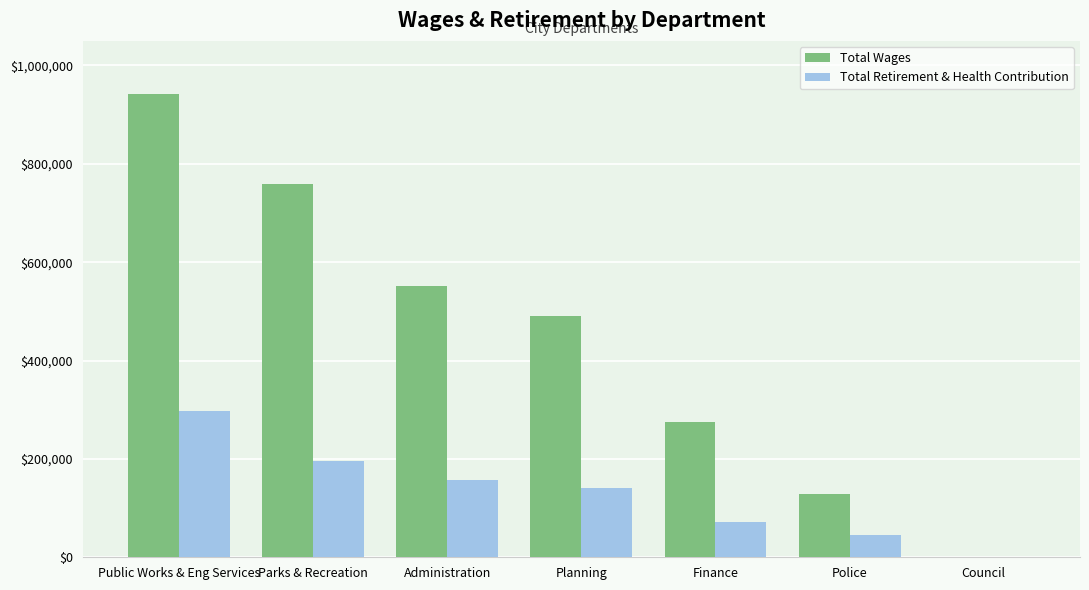

Reading left to right, transcribe all the data shown in this chart.

Total Wages: Public Works & Eng Services=941018	Parks & Recreation=759408	Administration=551407	Planning=489884	Finance=274892	Police=128840	Council=0
Total Retirement & Health Contribution: Public Works & Eng Services=297840	Parks & Recreation=195451	Administration=157524	Planning=141480	Finance=70902	Police=45385	Council=0